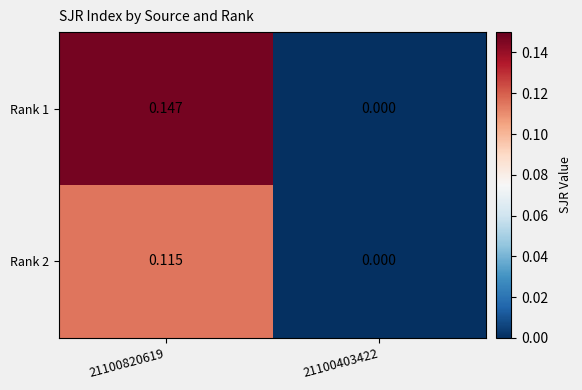

How many series are shown in this chart?

2